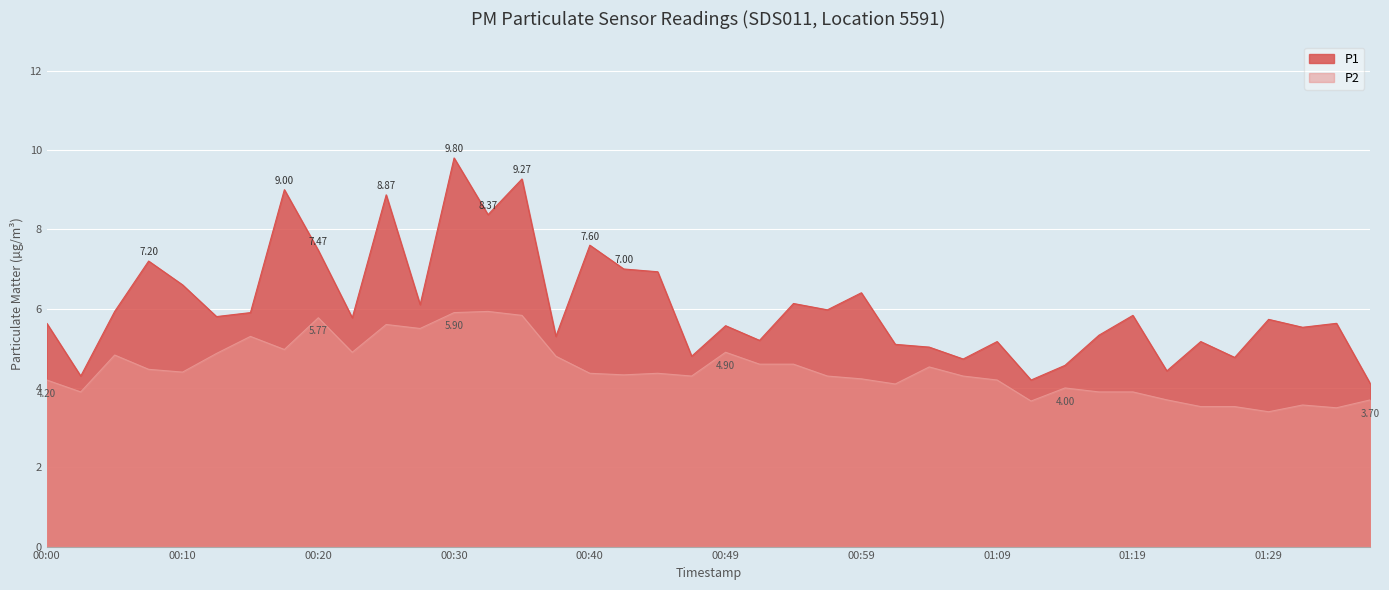

True or false: P2 and P1 intersect in this chart.

False